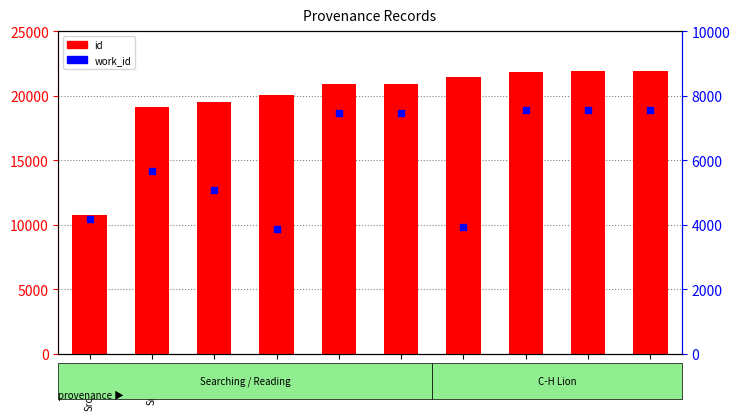

Which series has the largest total across all categories?

id